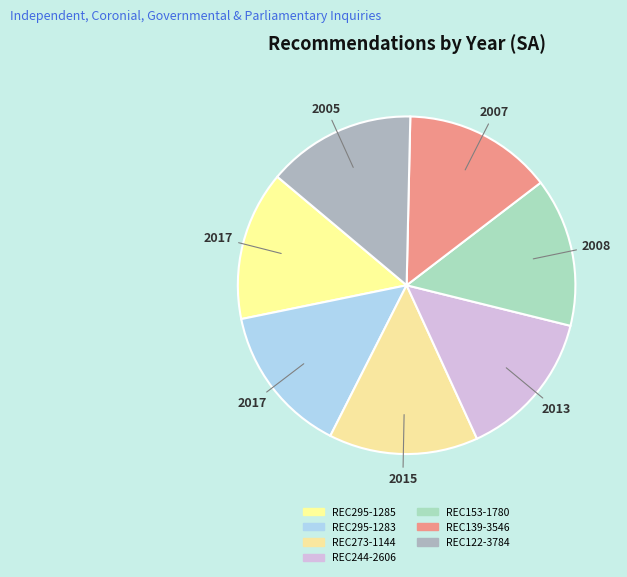

Count the number of slices in the pie.

7